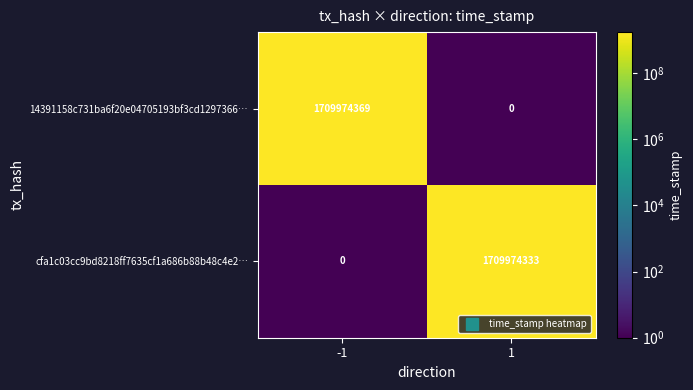

What is the maximum value for cfa1c03cc9bd8218ff7635cf1a686b88b48c4e2…?

1709974333